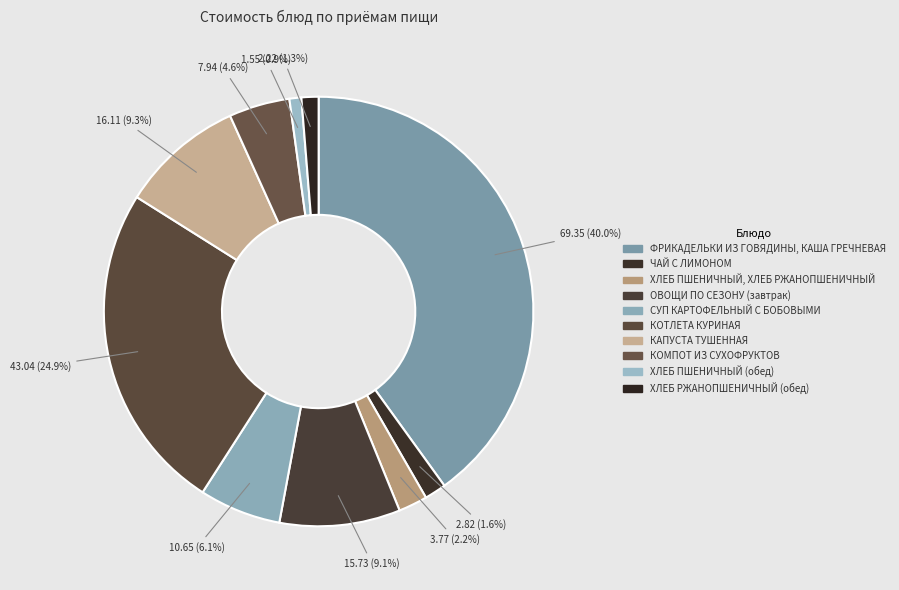

To the nearest percent, what is the combined percentage of ХЛЕБ ПШЕНИЧНЫЙ (обед) and КОМПОТ ИЗ СУХОФРУКТОВ?

5%